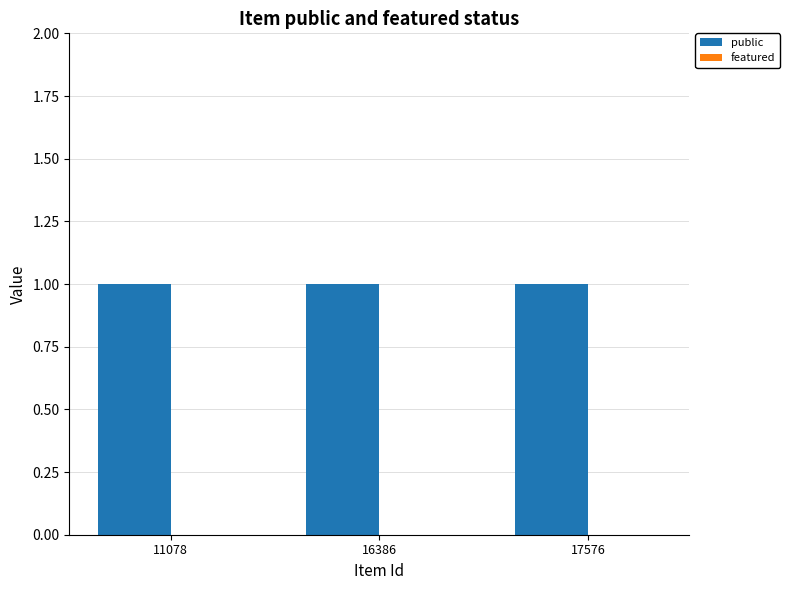

How many categories are shown in the chart?

3